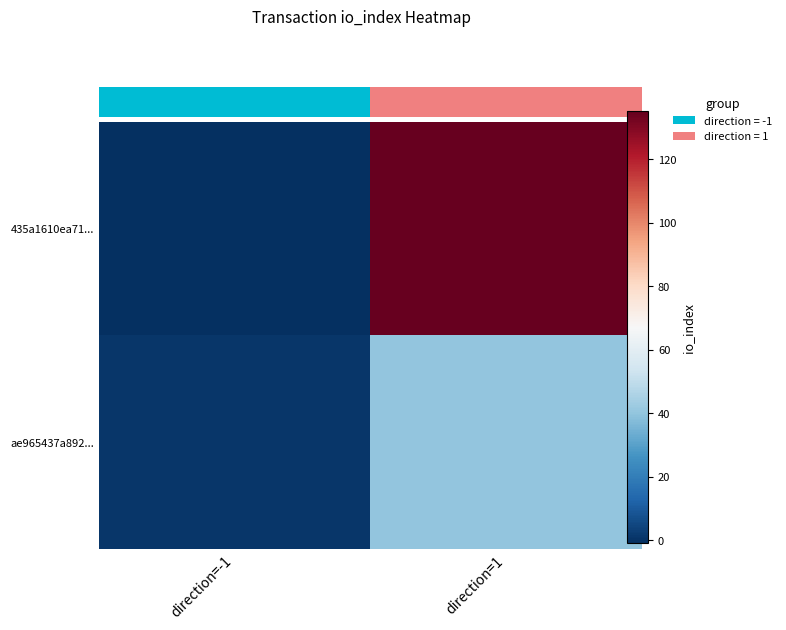

Reading left to right, list all the values displayed in this chart.

435a1610ea71...: direction=-1=-1	direction=1=135
ae965437a892...: direction=-1=1	direction=1=40